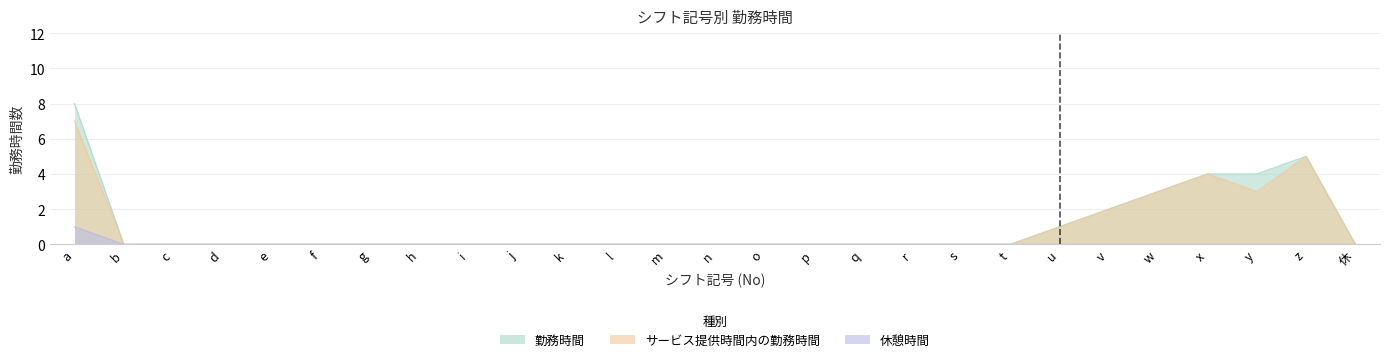

True or false: サービス提供時間内の勤務時間 and 勤務時間 cross at least once.

False